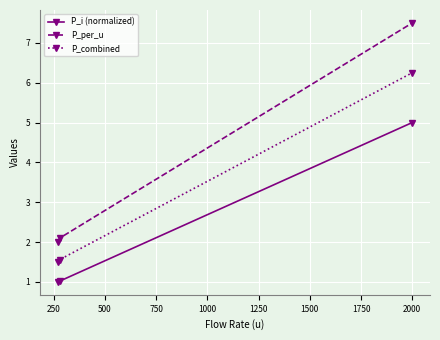

What is the maximum value shown in the chart?

7.5